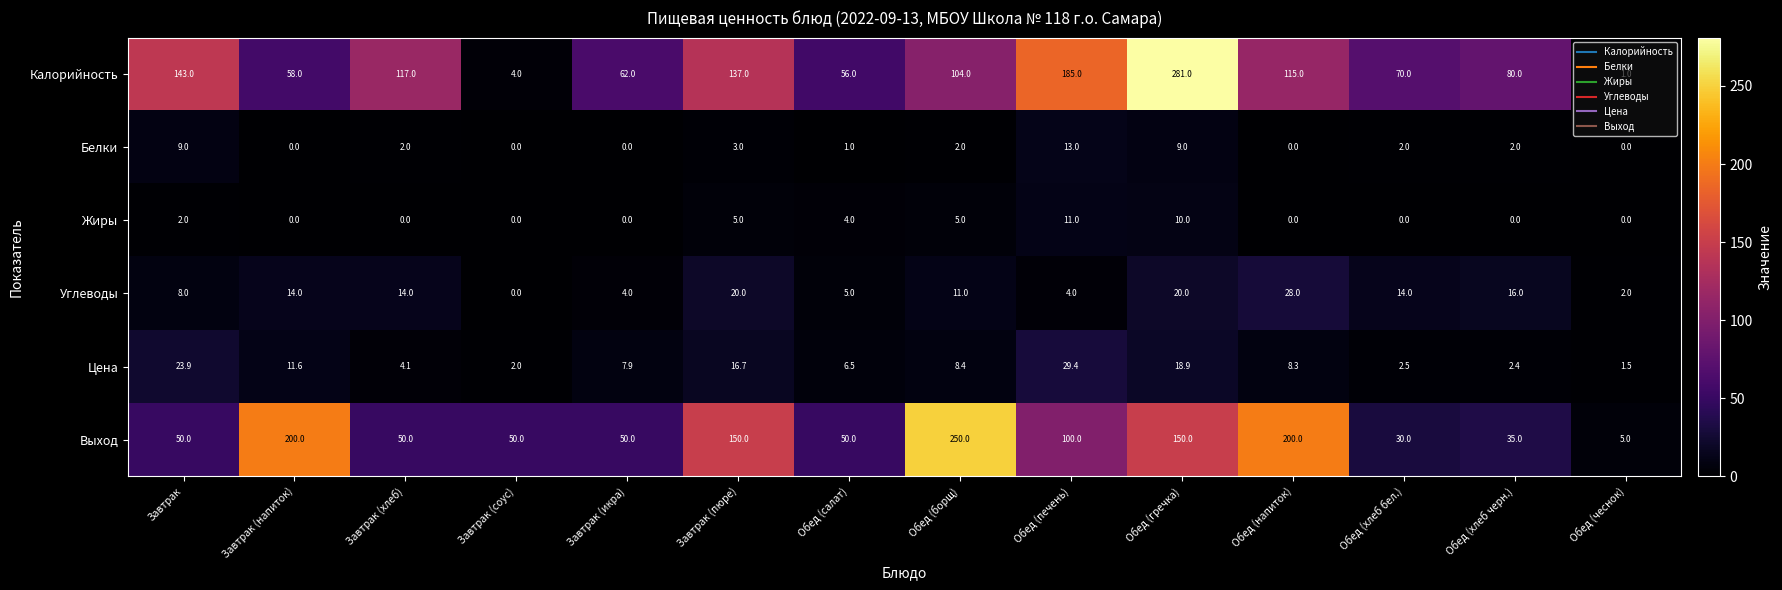

What is the difference between the second highest and second lowest values in the Жиры series?

10.0